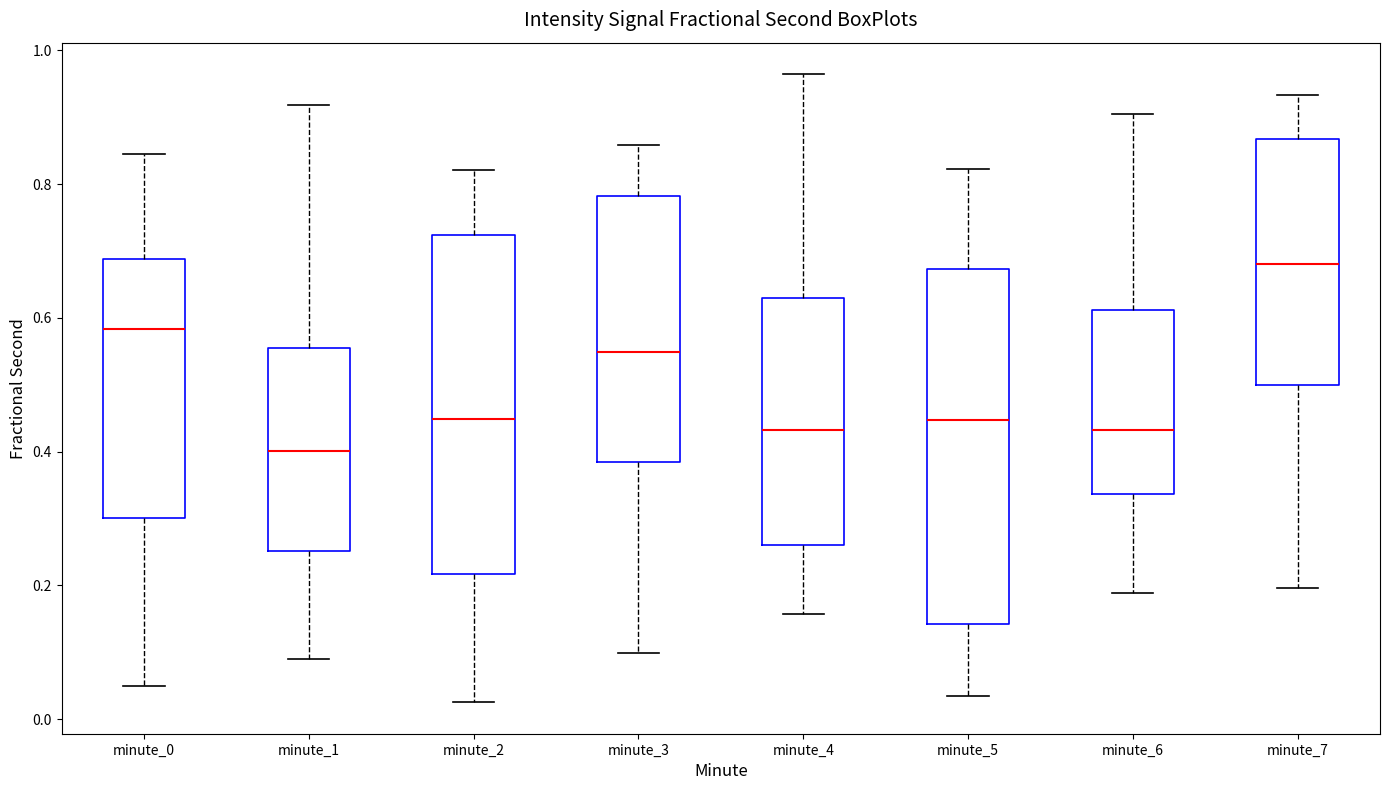

Which box is the tallest, from its lower edge to its upper edge?

minute_5